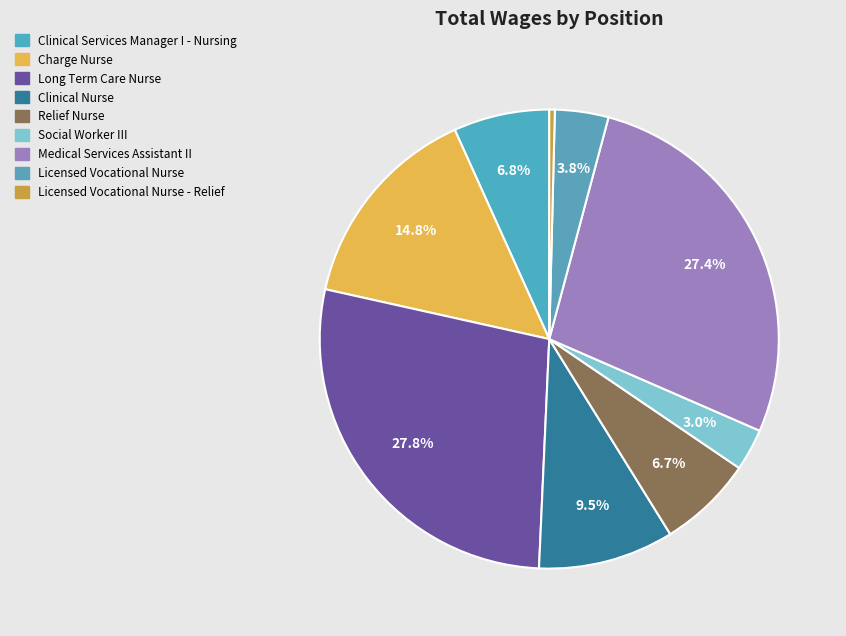

Does any single category account for the majority?

No